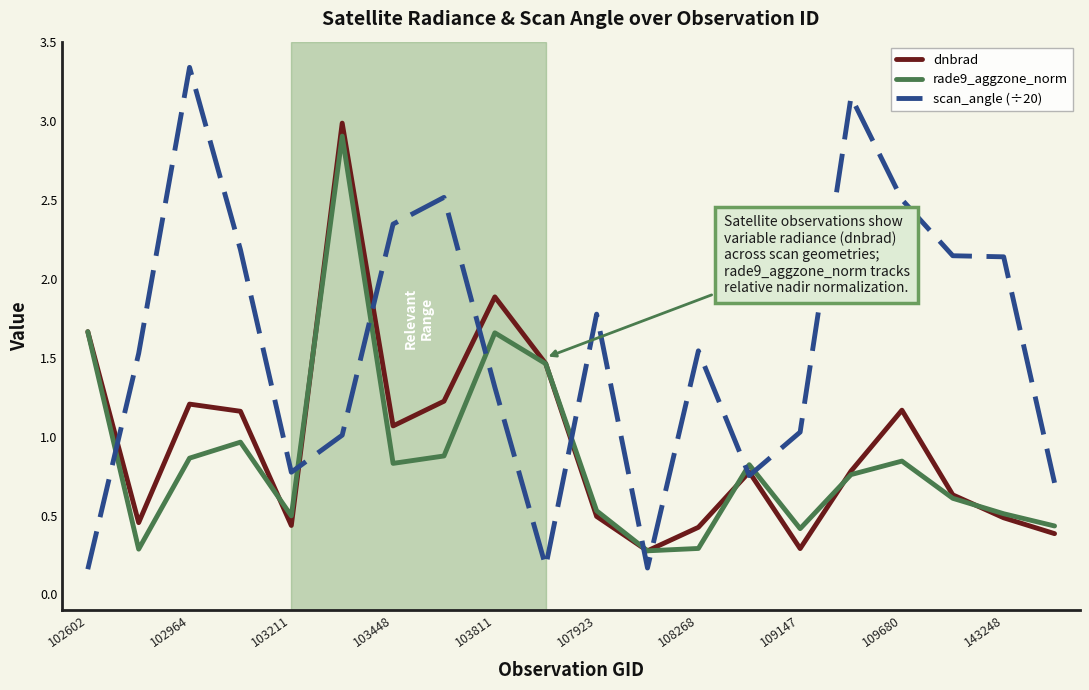

How many lines are shown in the chart?

3